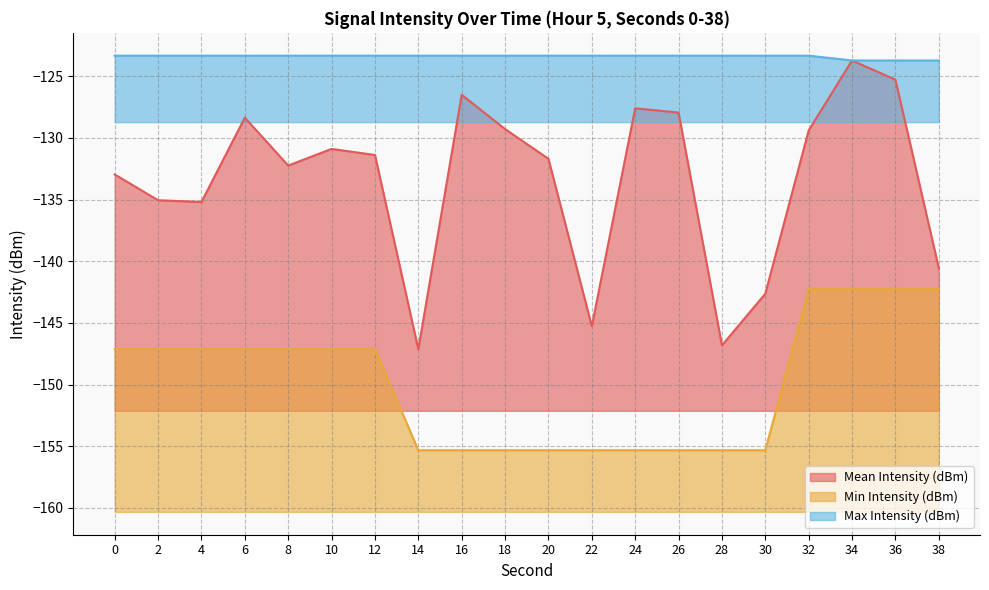

True or false: Mean Intensity (dBm) and Min Intensity (dBm) cross at least once.

False